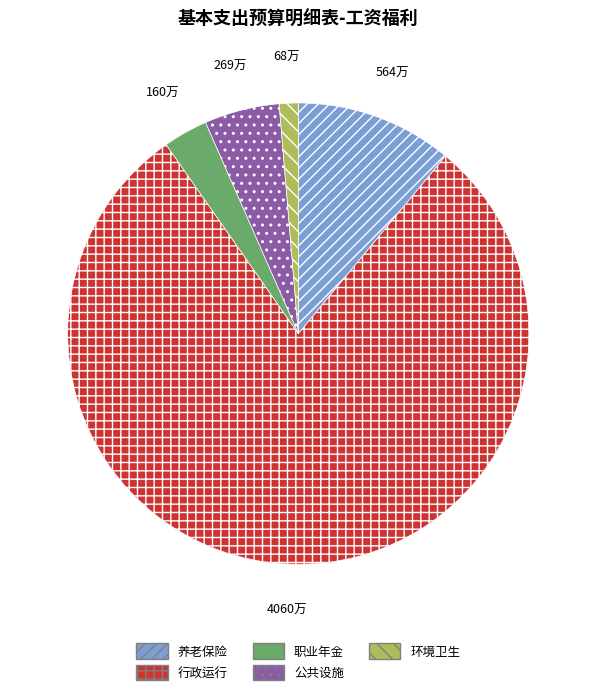

To the nearest percent, what is the average slice percentage?

20%